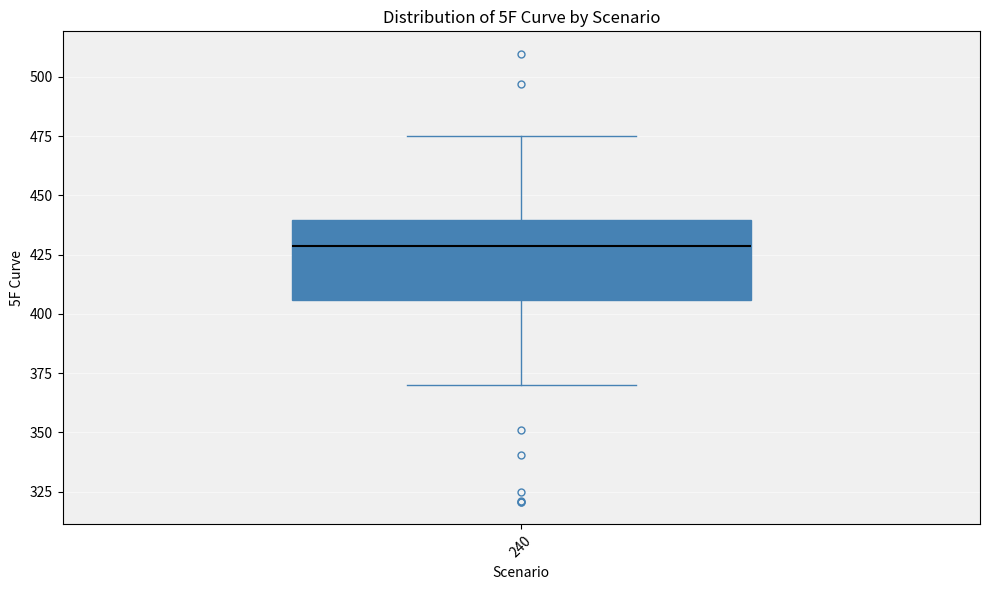

Transcribe this box plot: give where the median line is, the range the box spans, and where the two whiskers end, as read against the y-axis. The values are not printed on the chart, so give them approximately, as read against the axis.

median 430, box 405 to 440, whiskers 370 to 475